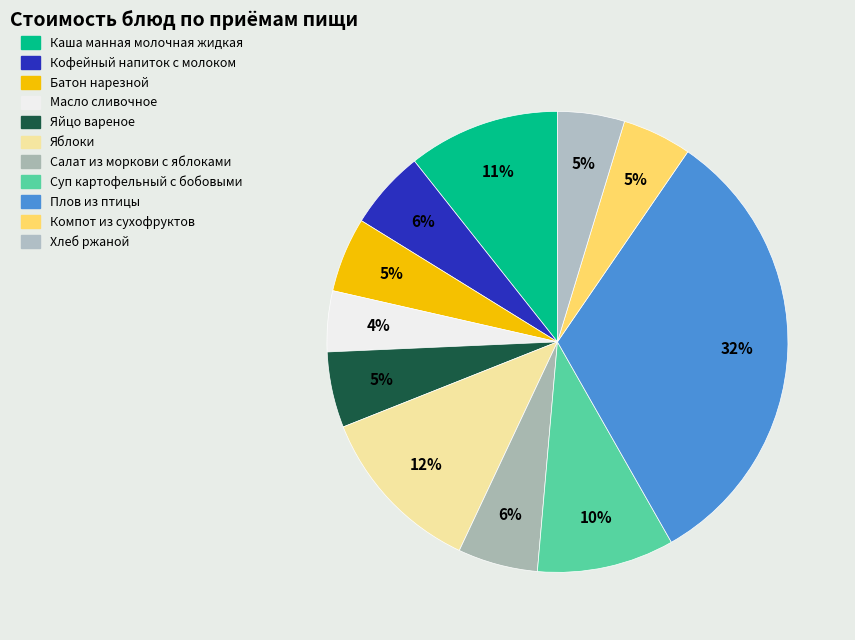

Between Плов из птицы and Каша манная молочная жидкая, which is larger?

Плов из птицы